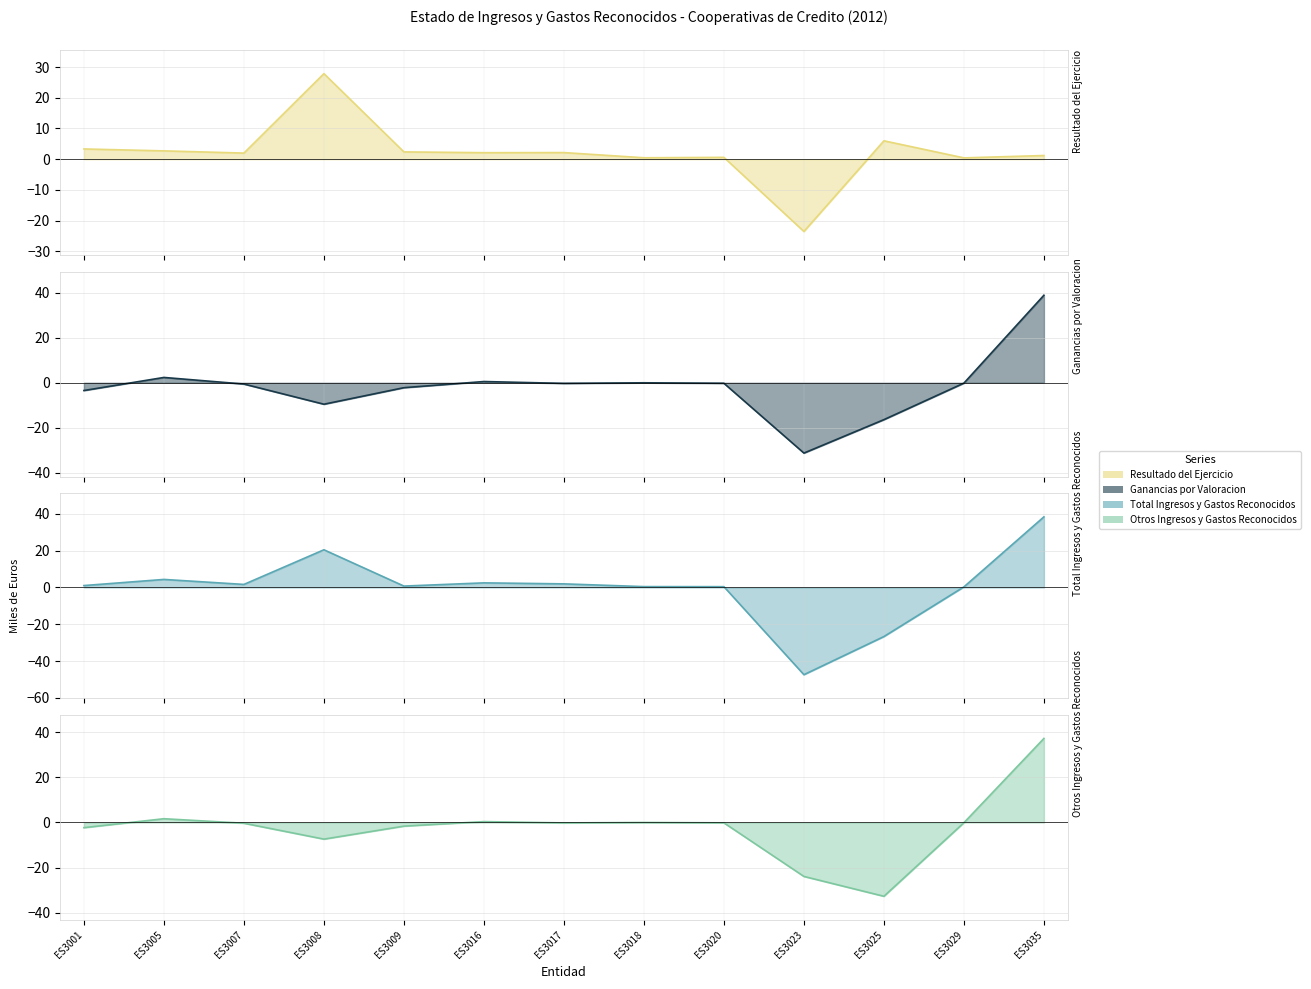

How many values in Total Ingresos y Gastos Reconocidos are above zero?

11